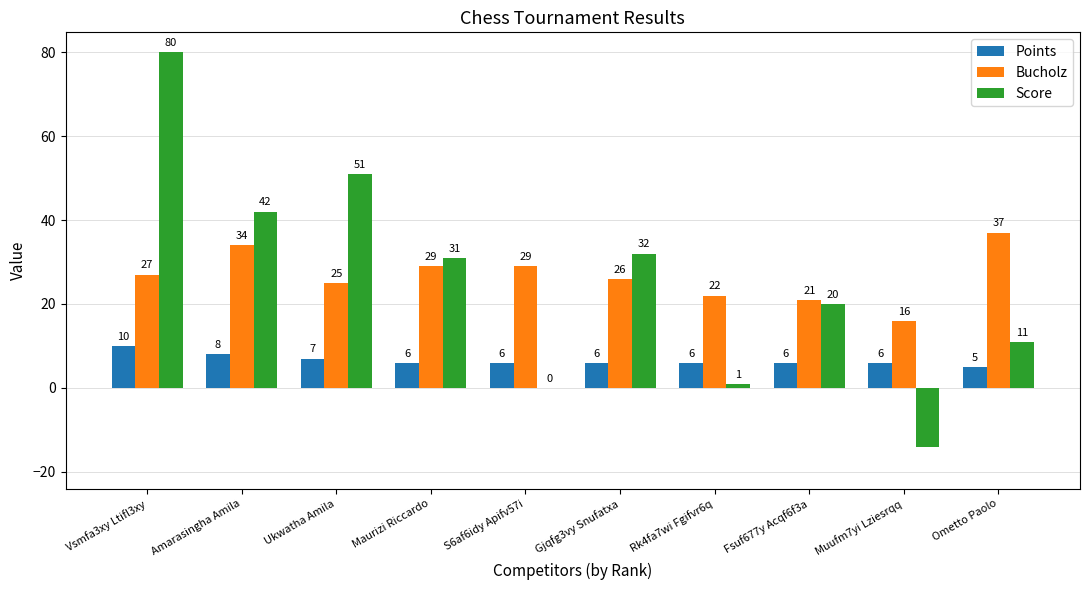

Which category has the highest value in the Points series?

Vsmfa3xy Ltifl3xy